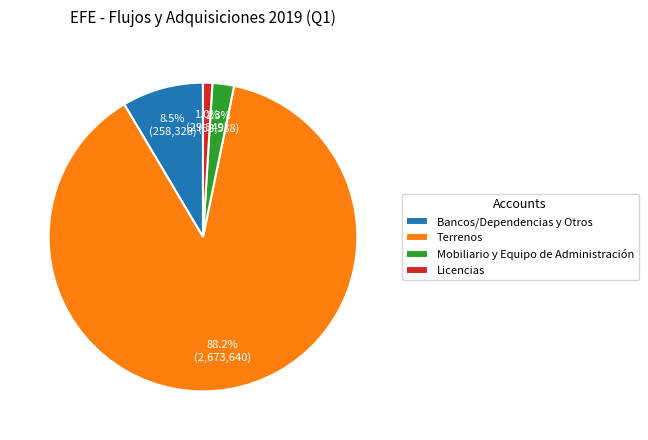

Which category has the biggest portion of the pie?

Terrenos